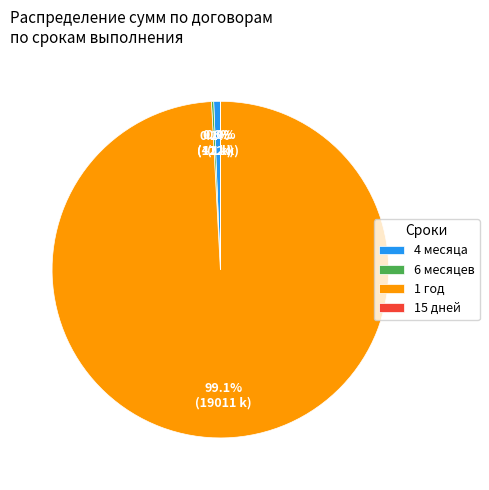

Does any single category account for the majority?

Yes